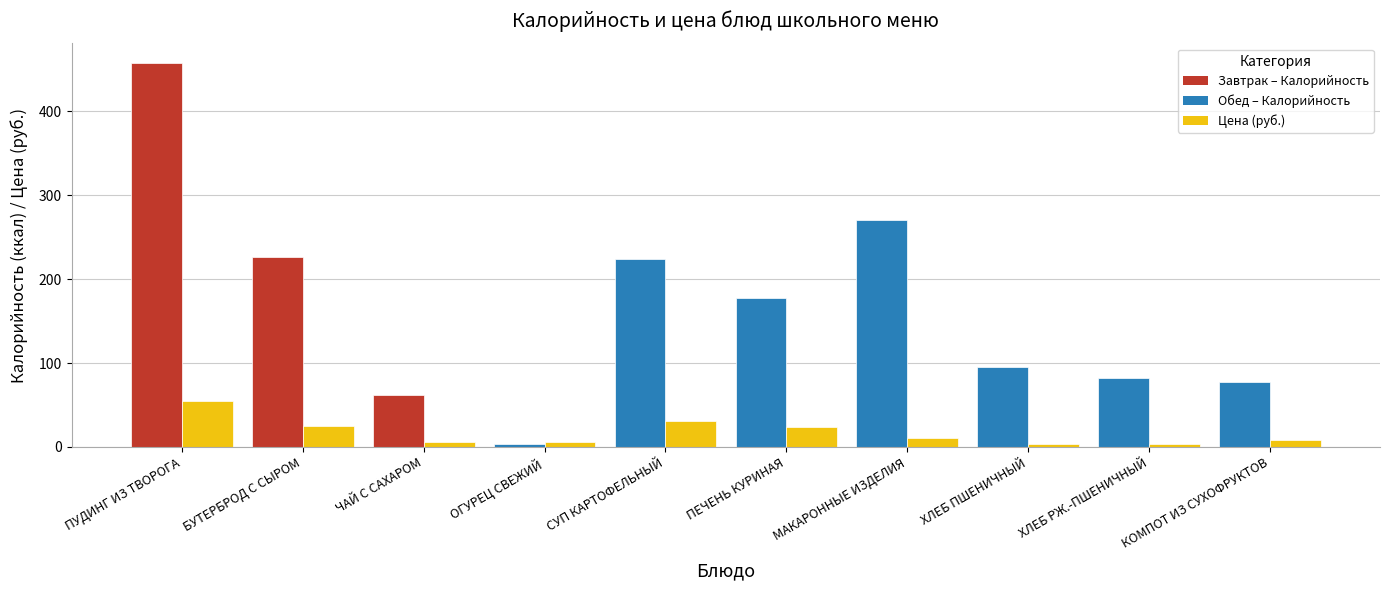

At which category is the sum across all series the highest?

ПУДИНГ ИЗ ТВОРОГА